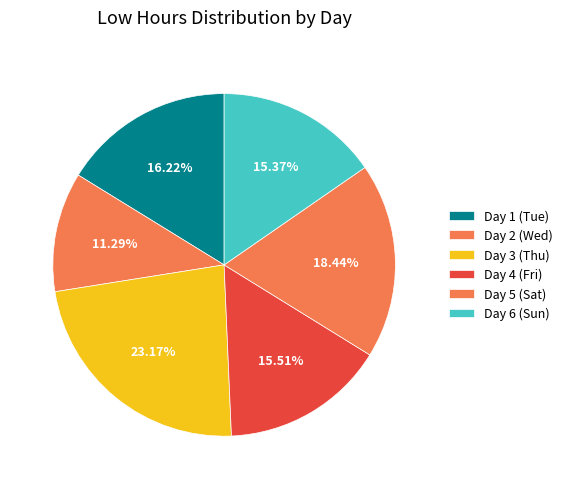

How many slices are in this pie chart?

6